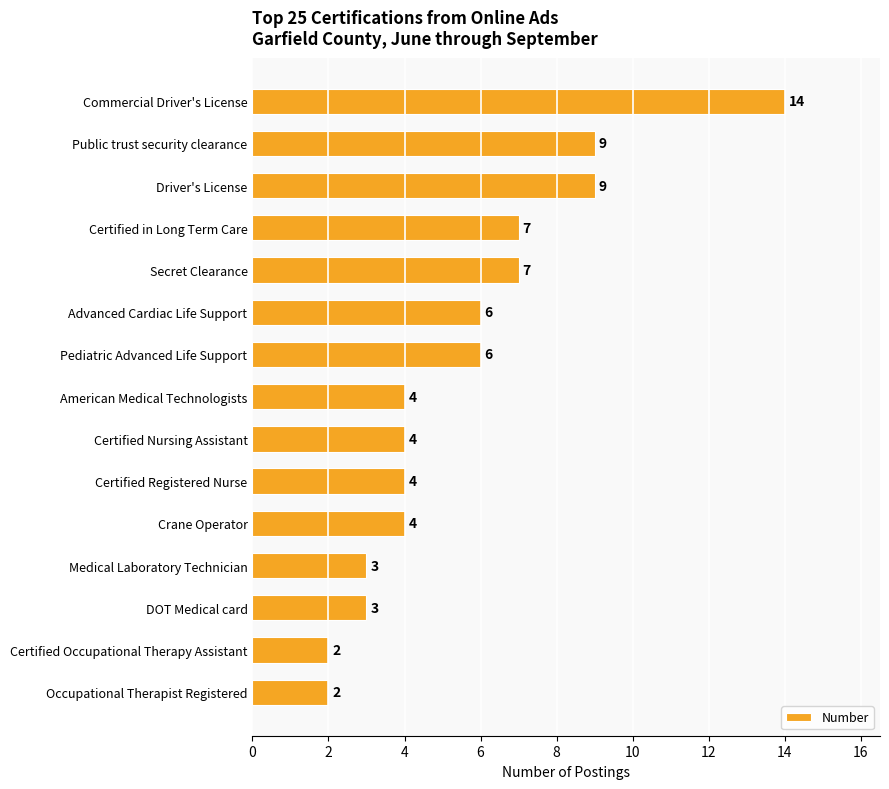

What is the difference between the maximum and minimum values?

12